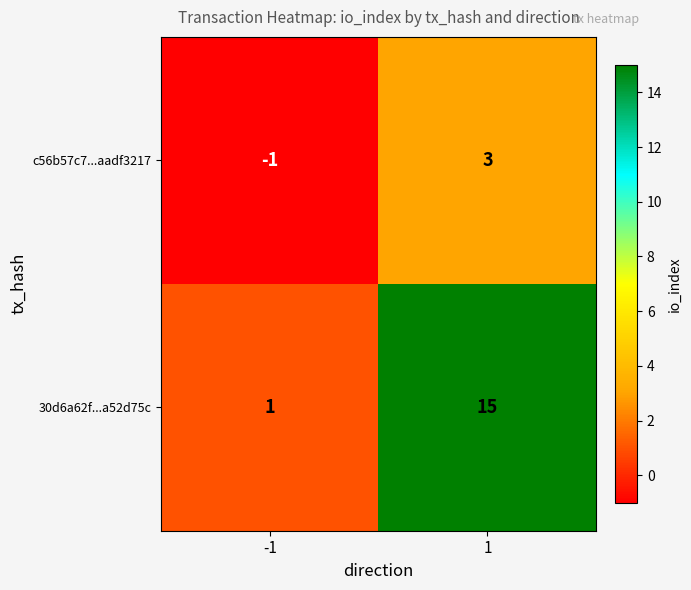

What is the difference between the highest and lowest values at 1?

12